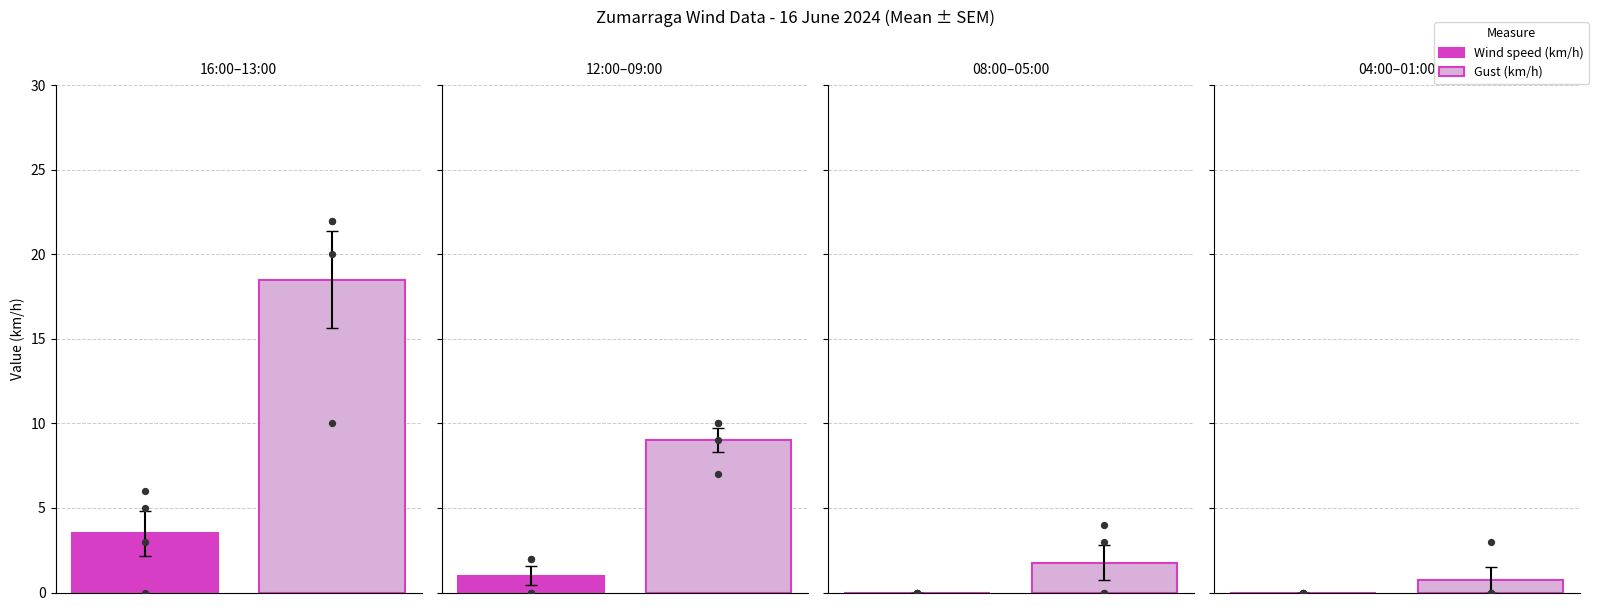

Which series has the largest total across all categories?

Gust (km/h)